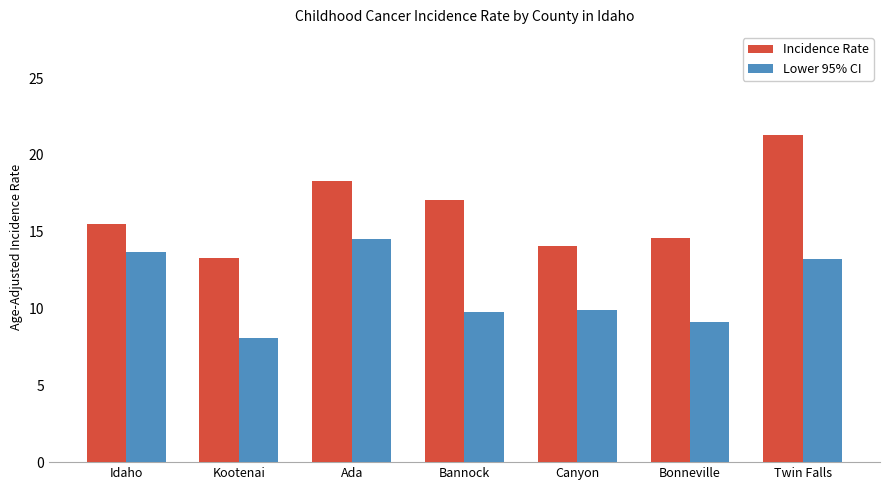

What is the label of the 3rd bar from the right?

Canyon